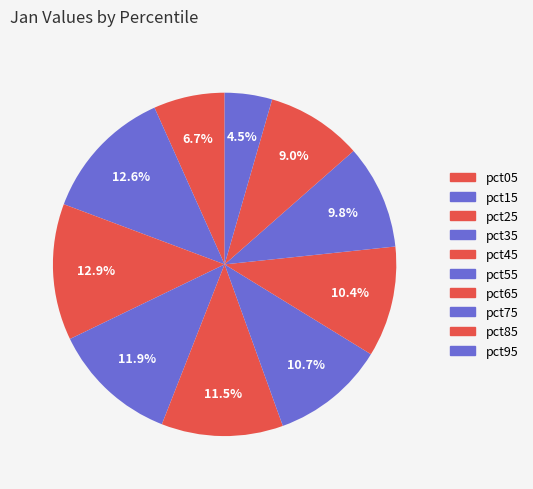

What percentage is the pct25 slice, to the nearest percent?

13%